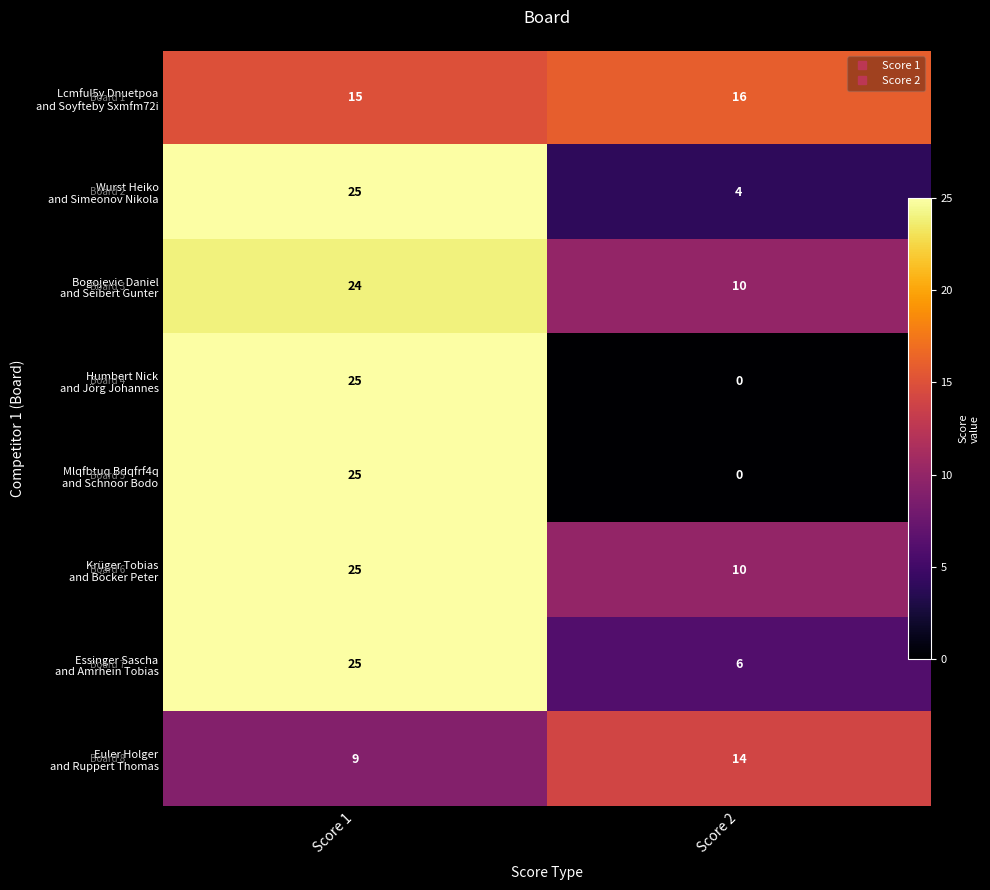

At how many categories does at least one series exceed 16?

1